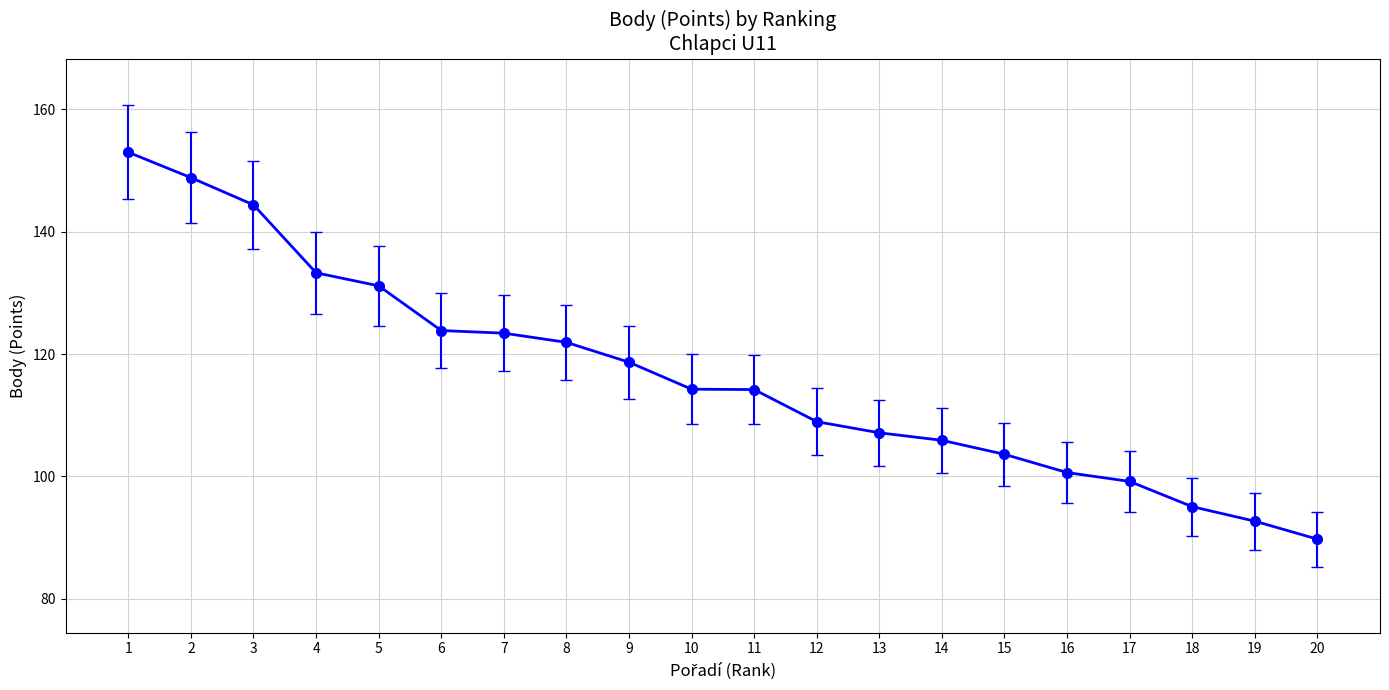

Approximately how many times larger is the value at 9 compared to 10?

1.0